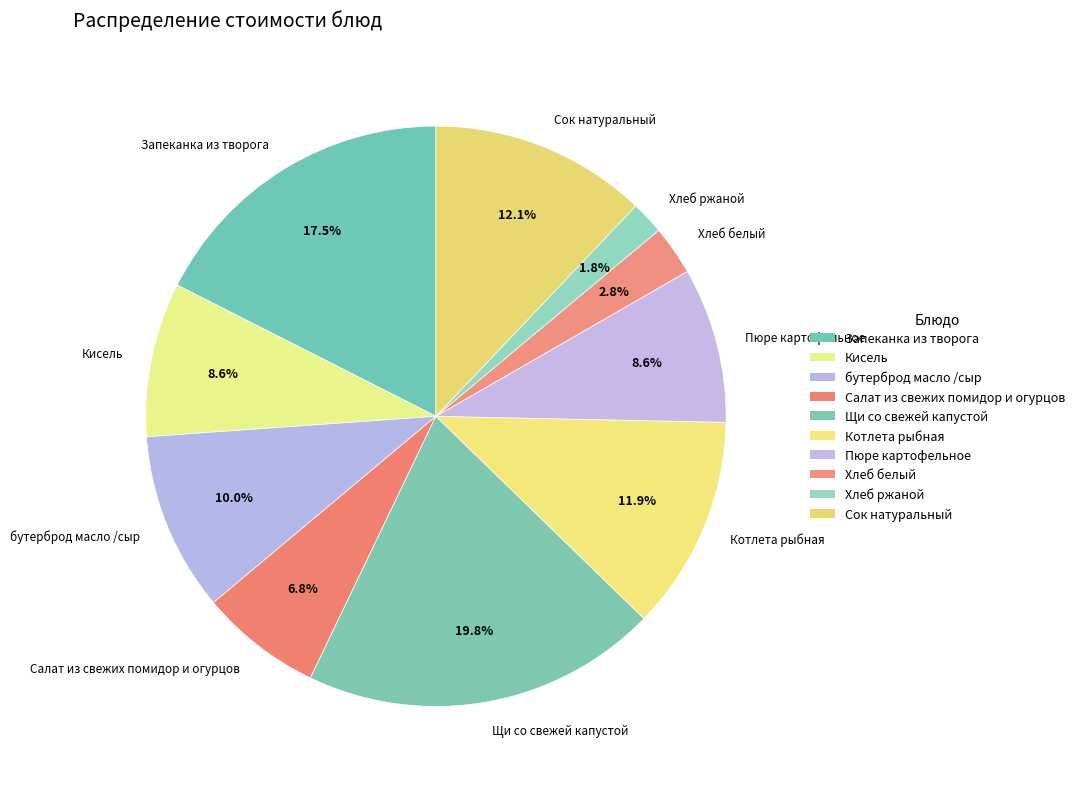

Which has a higher value, Запеканка из творога or бутерброд масло /сыр?

Запеканка из творога